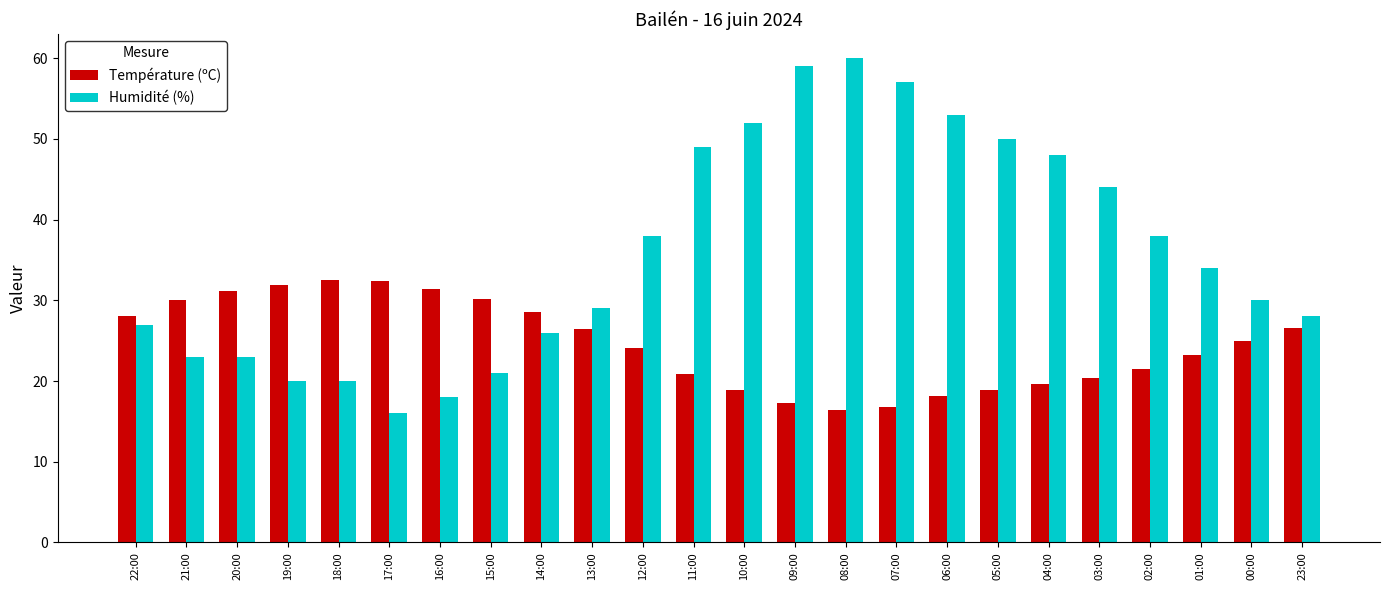

What is the spread (max minus min) of values at 20:00?

8.1